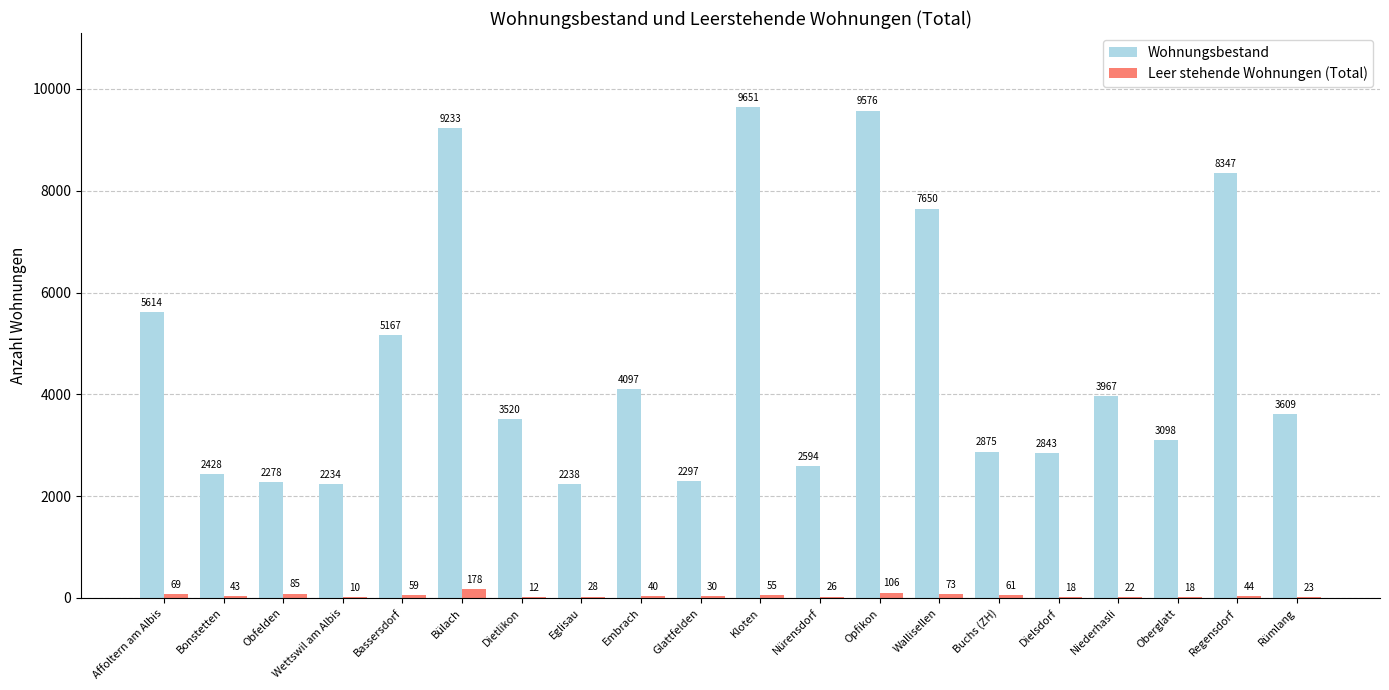

At which label is Leer stehende Wohnungen (Total) closest to 94?

Obfelden